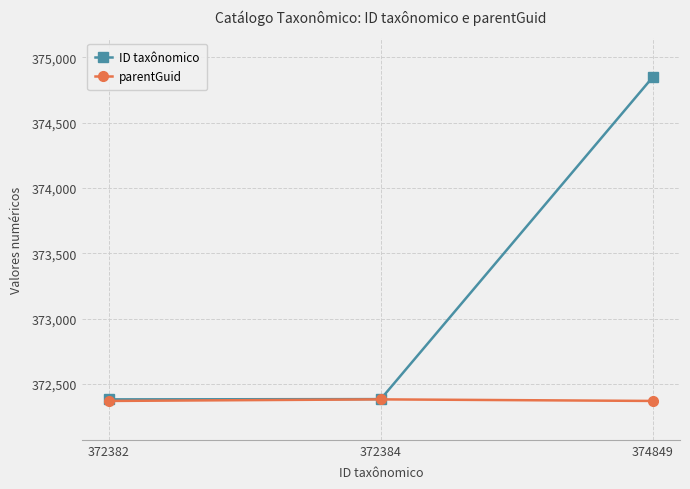

Which series has the largest range (max minus min)?

ID taxônomico